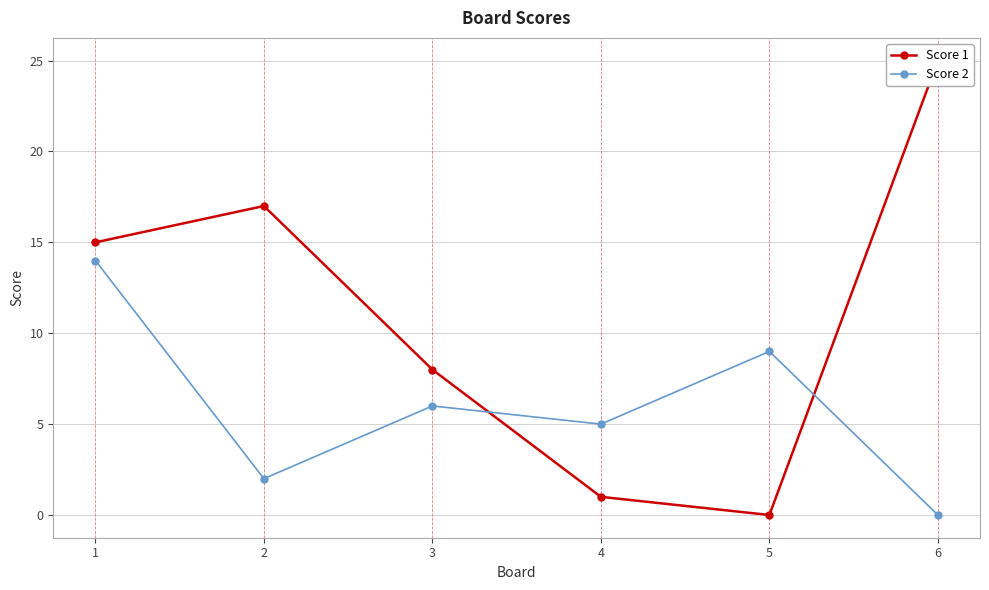

At which category does Score 1 reach its first local peak?

2